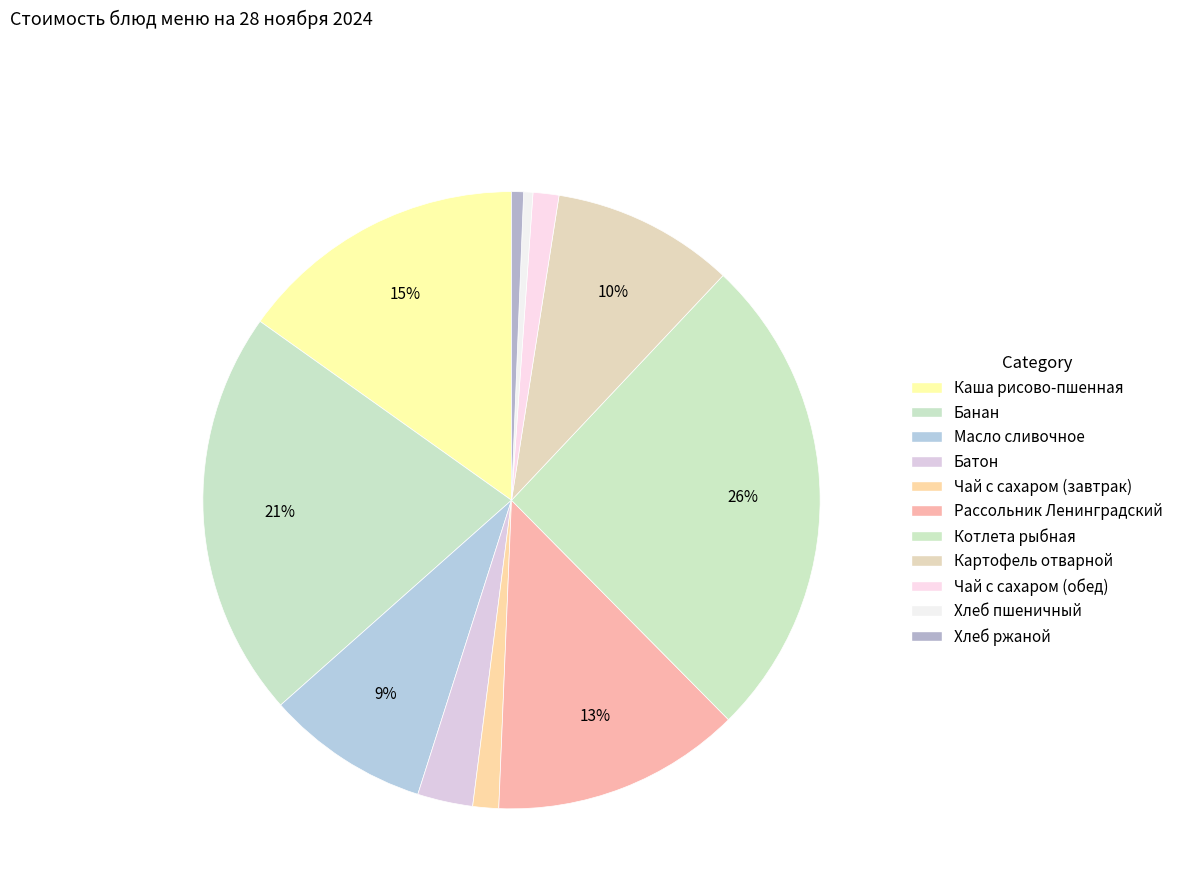

Does any single category account for the majority?

No